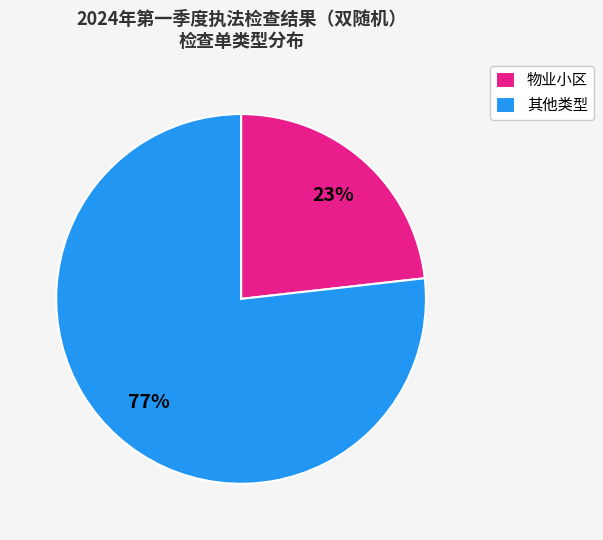

What is the smallest slice in the pie chart?

物业小区